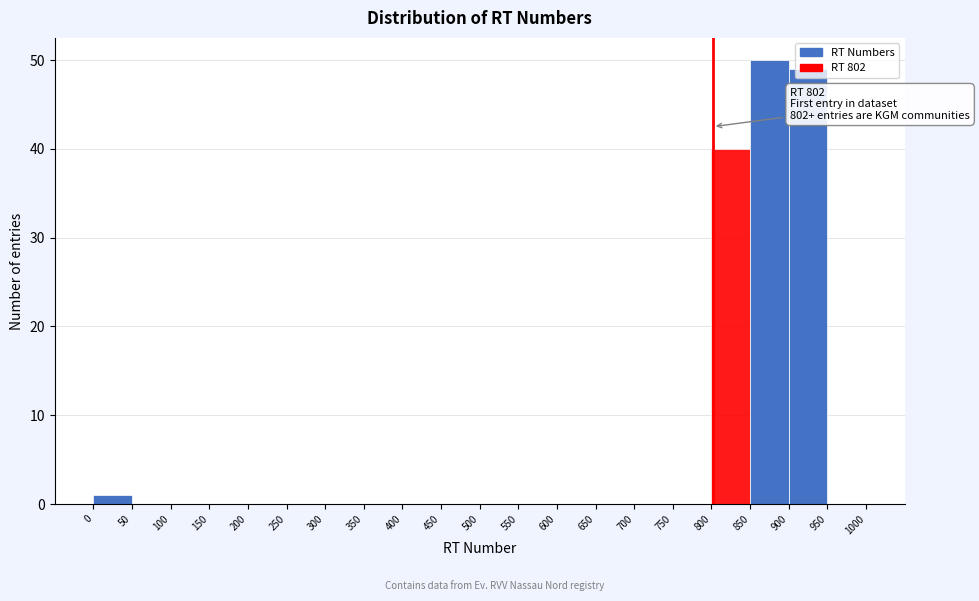

Which range on the x-axis has the tallest bar?

850 to 900